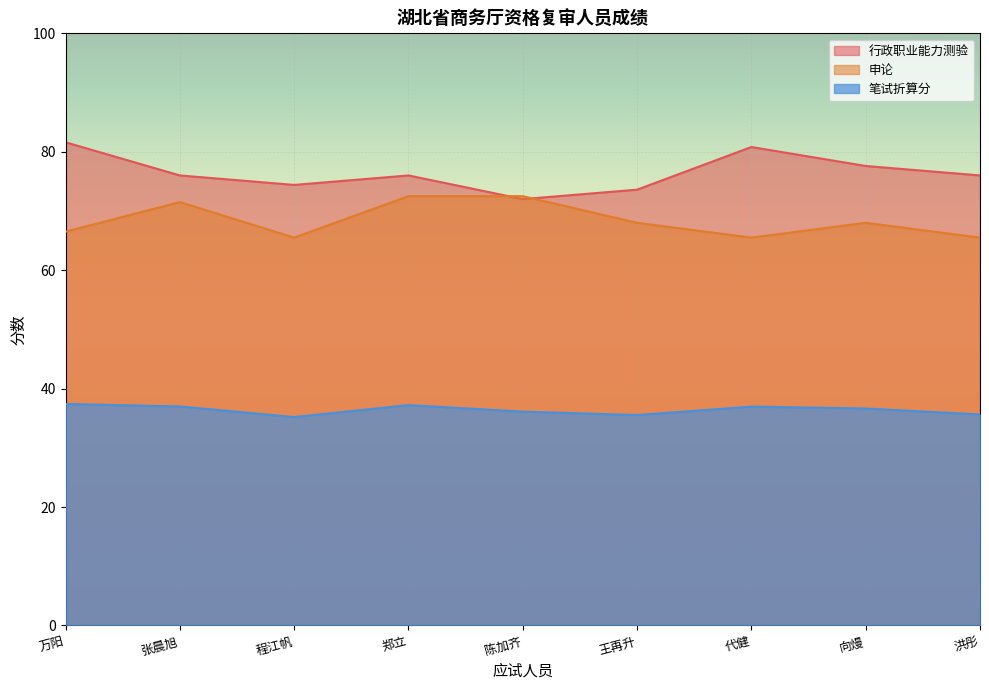

Which series ends up on top after the final intersection of 行政职业能力测验 and 申论?

行政职业能力测验